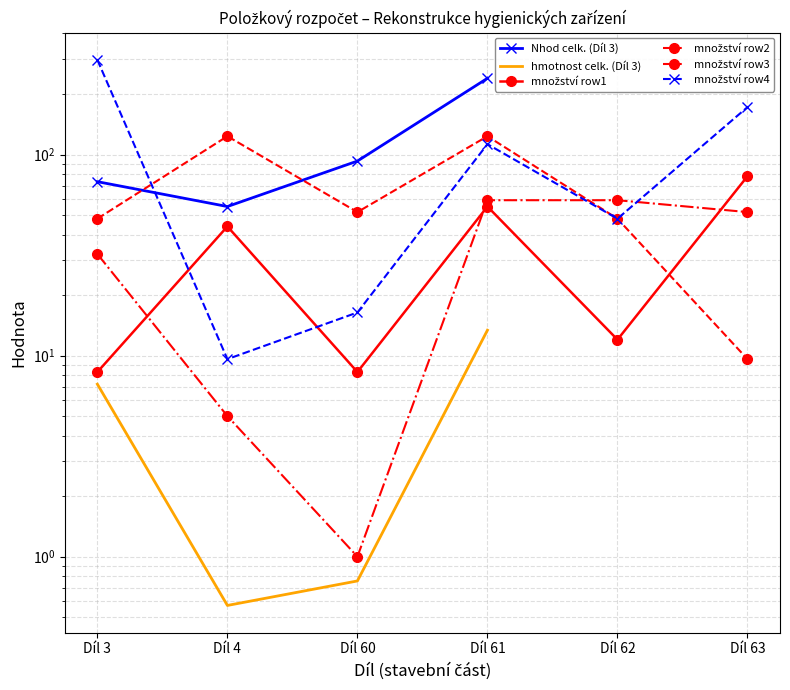

What is the value of the množství row2 point at the 6th from the left?

51.7